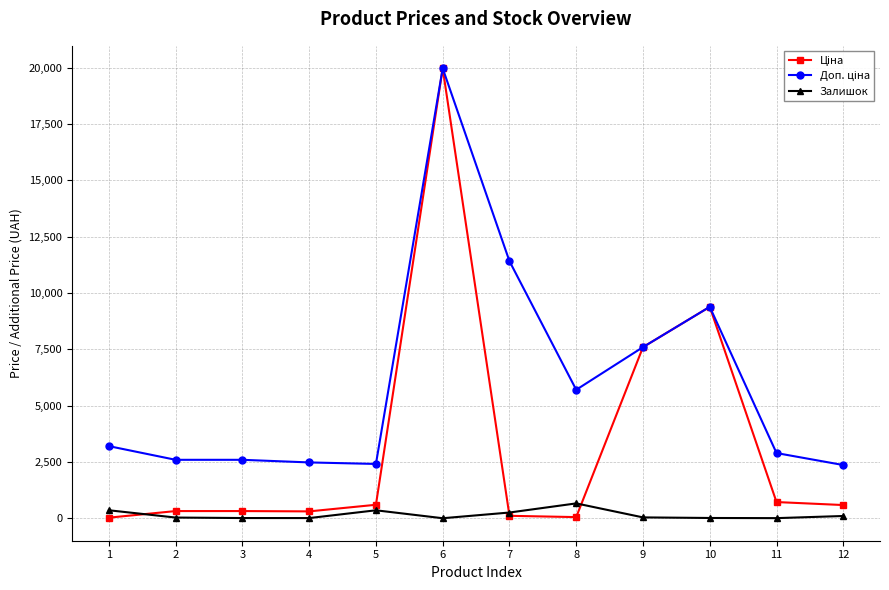

At which category is the sum across all series the highest?

6